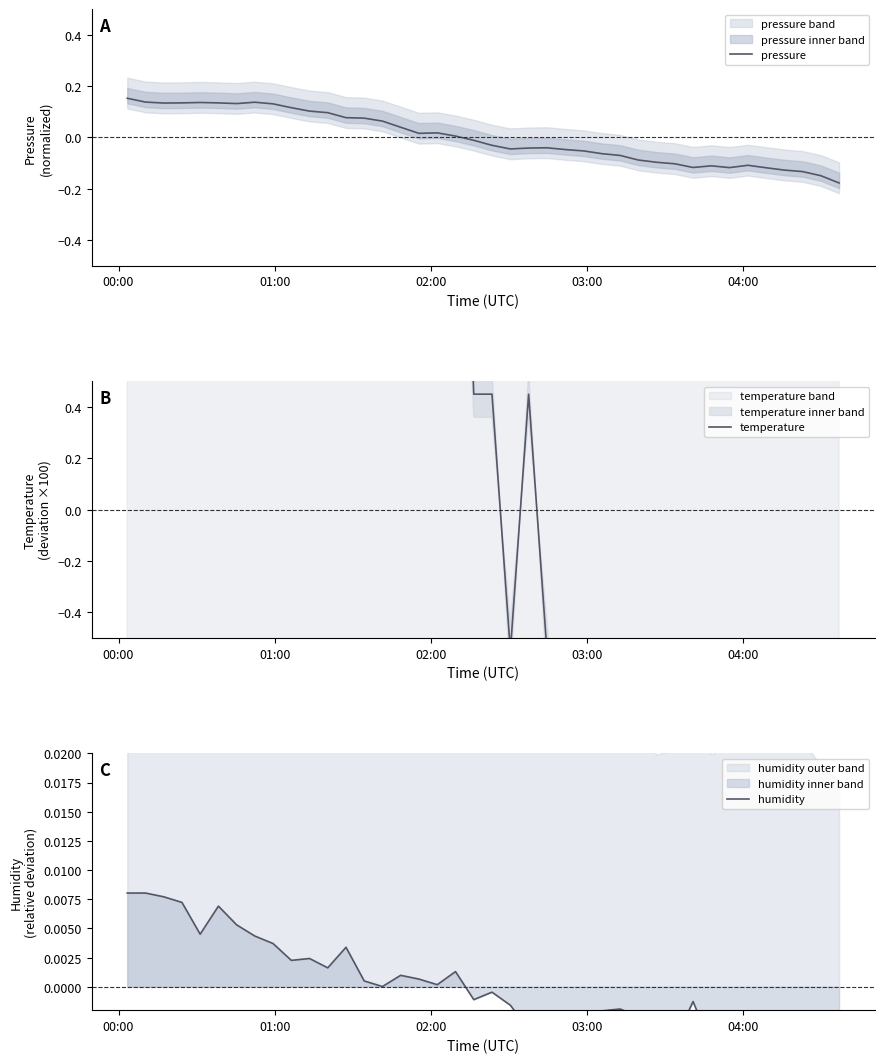

The value of temperature at 18 is 1.6. True or false?

False